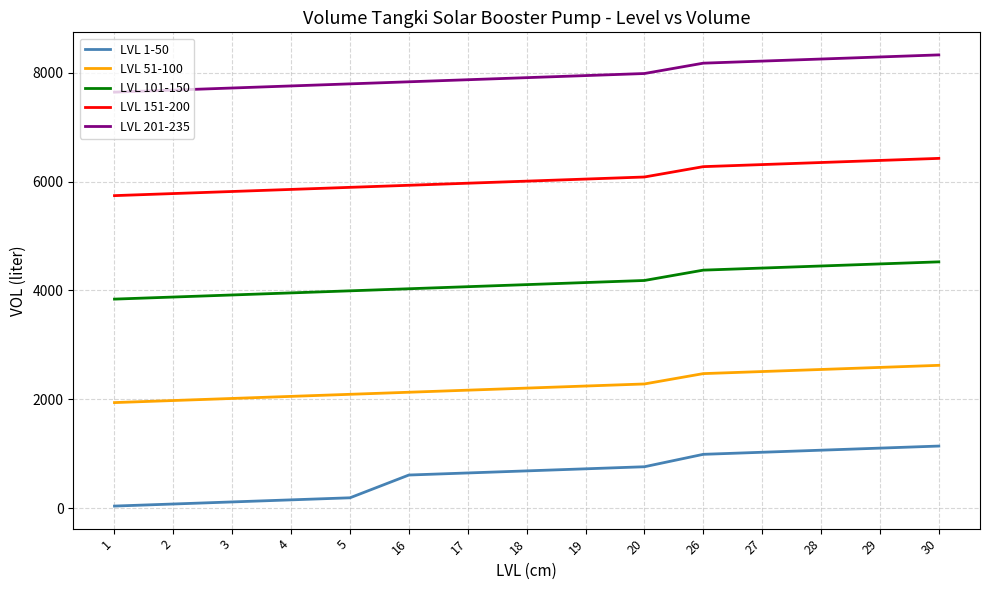

At 2, list the series in order from largest to smallest.

LVL 201-235, LVL 151-200, LVL 101-150, LVL 51-100, LVL 1-50